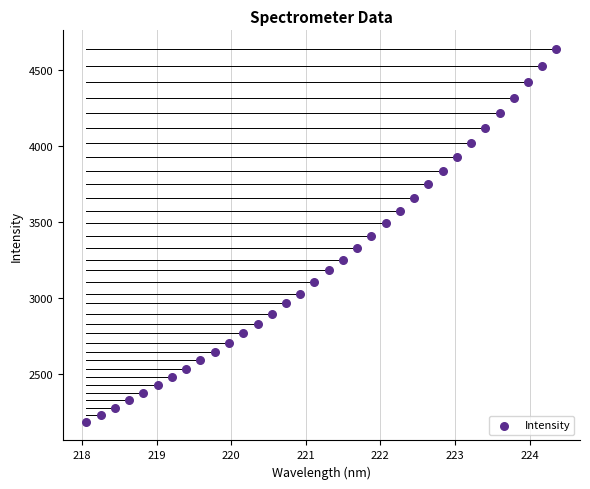

What is the range of X values (max minus min)?

6.3